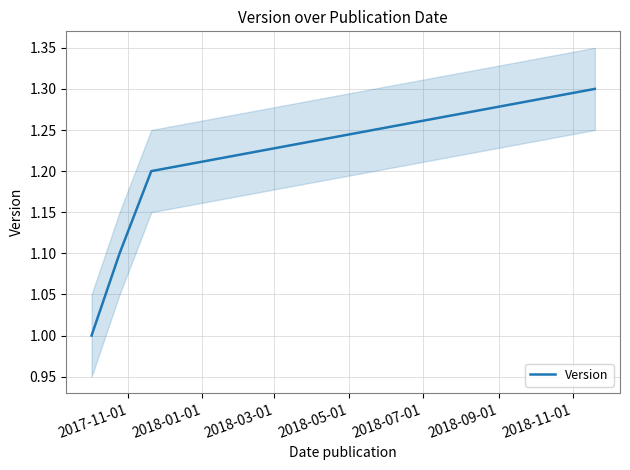

Count the values in the range 1 to 2.

4